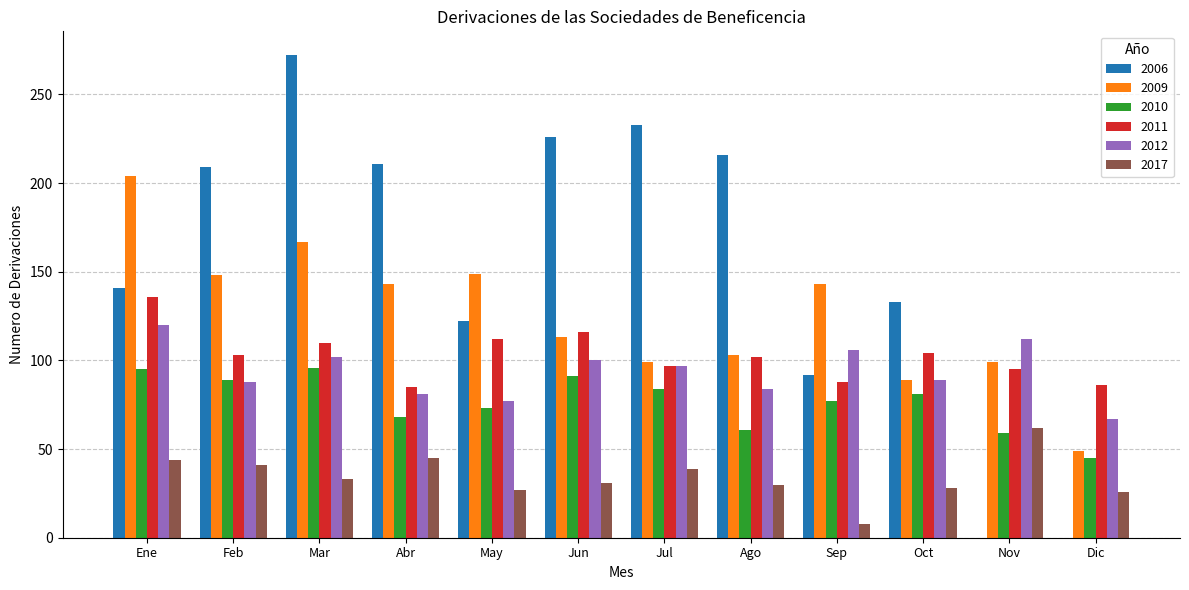

Does the chart contain stacked bars?

No